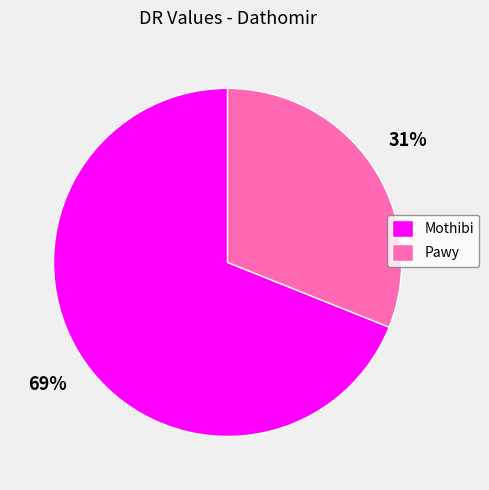

Between Mothibi and Pawy, which is larger?

Mothibi